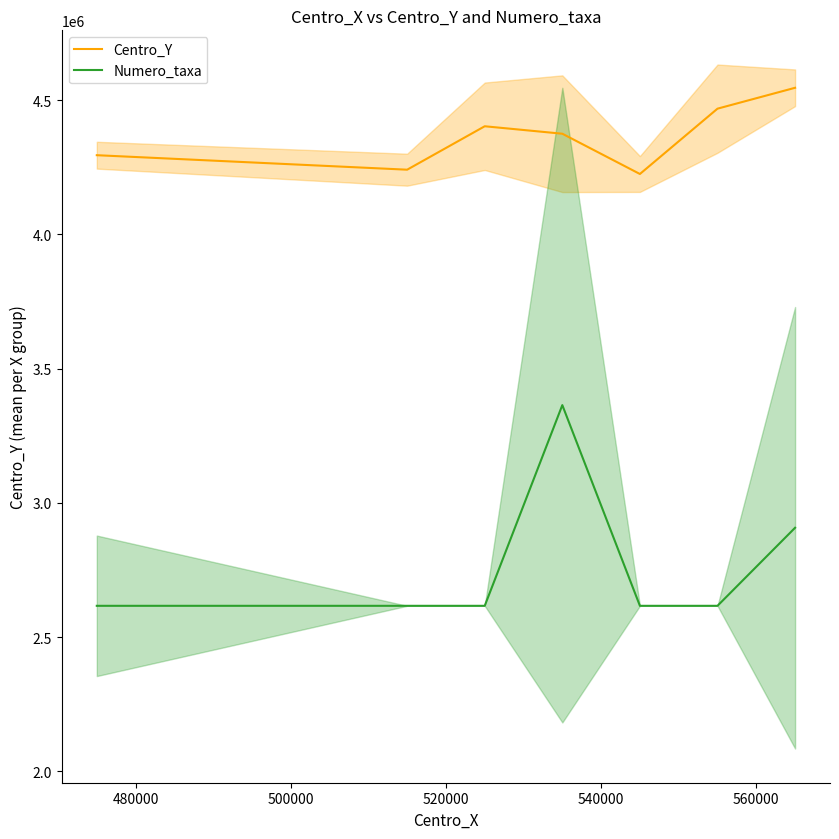

How many data points in Centro_Y are less than 4375000?

3